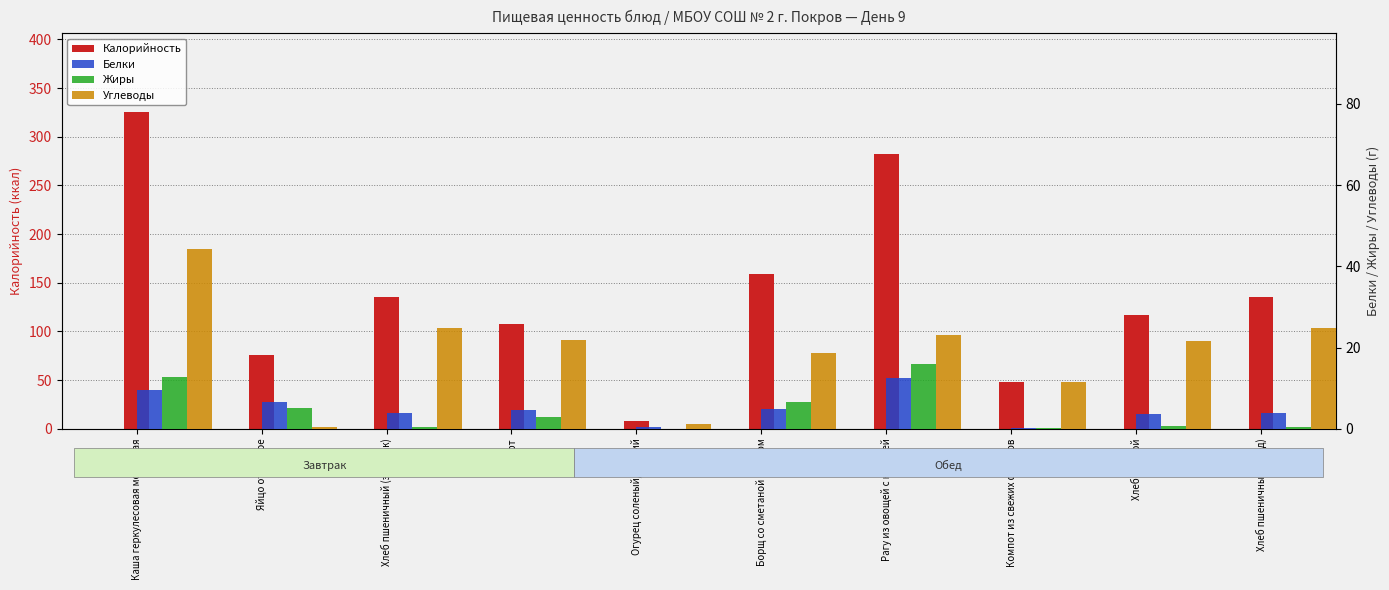

Are the bars horizontal?

No